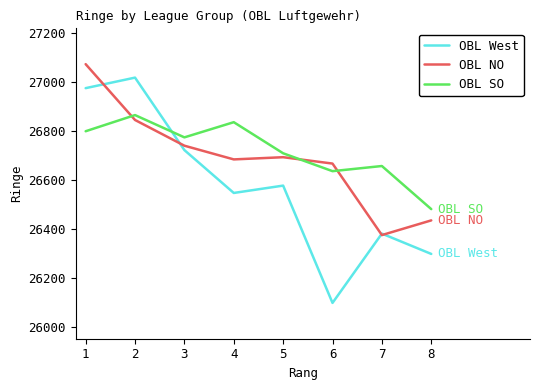

Reading left to right, what are all the values shown in this chart?

OBL West: 26975	27018	26722	26547	26577	26098	26381	26298
OBL NO: 27073	26845	26740	26684	26693	26667	26375	26435
OBL SO: 26799	26865	26774	26836	26709	26636	26657	26481